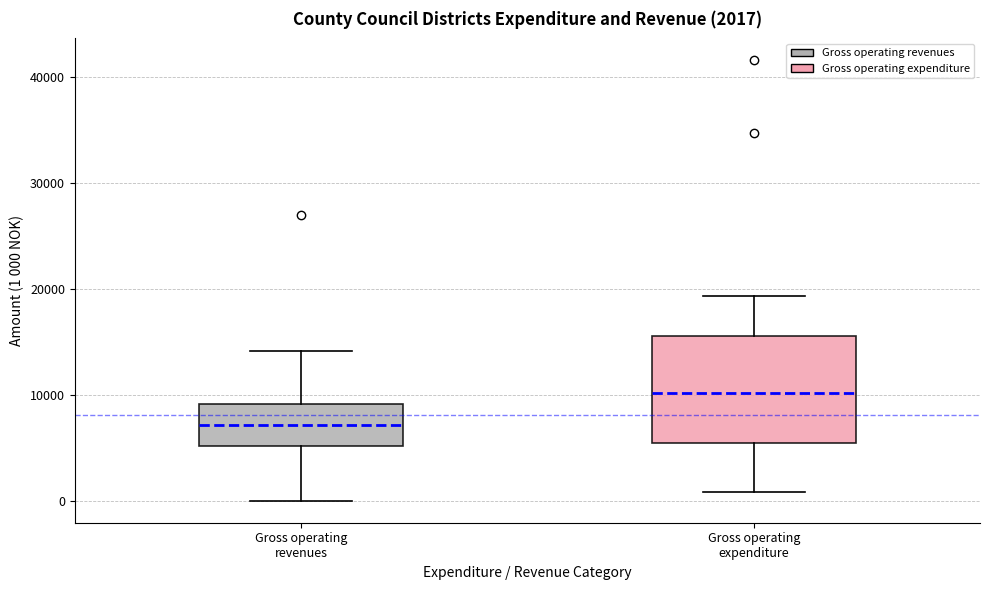

Comparing the boxes themselves (not the whiskers), which one is the tallest?

Gross operating expenditure